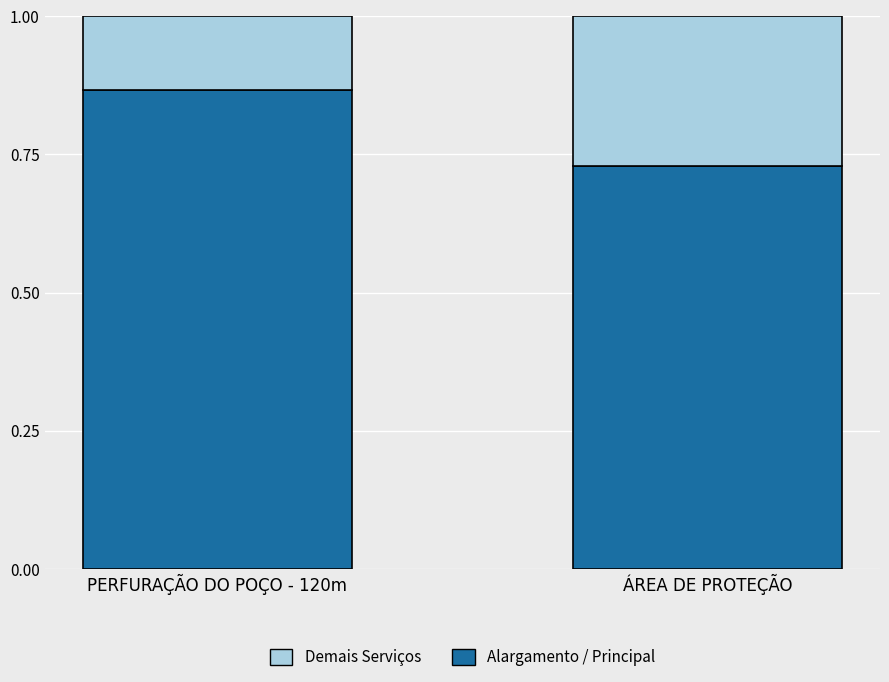

How many data points does each series have?

2